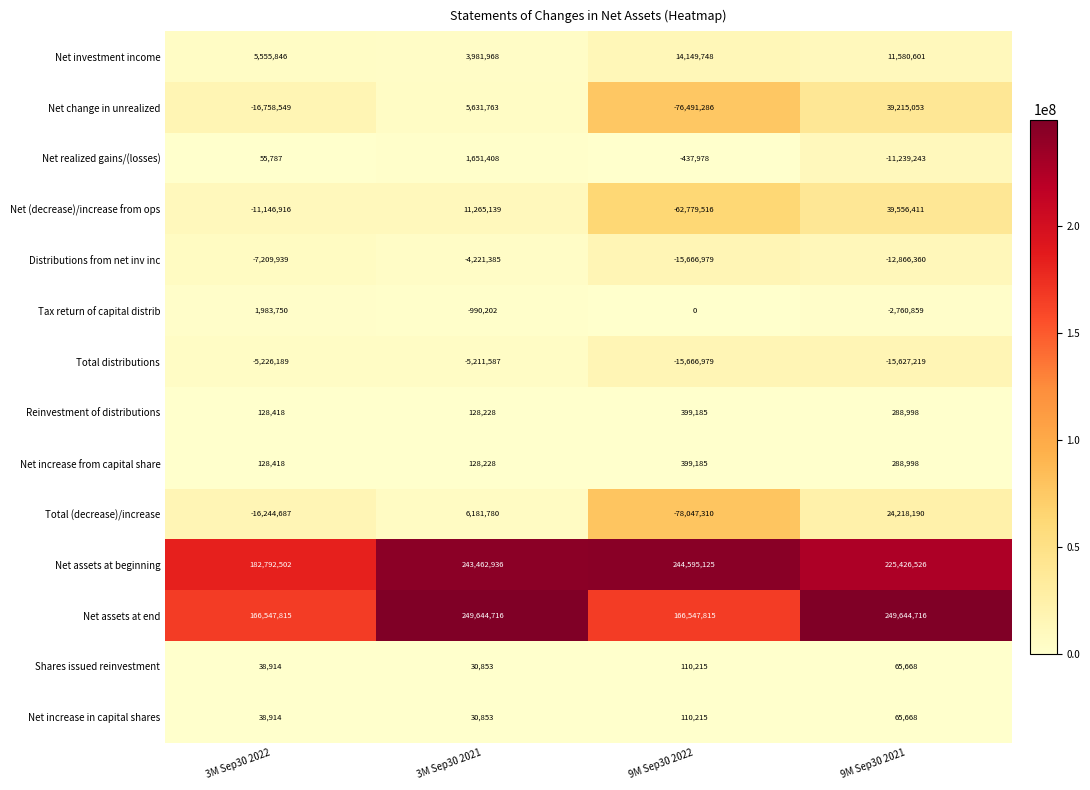

What is the total value across all series at 9M Sep30 2022?

177221440